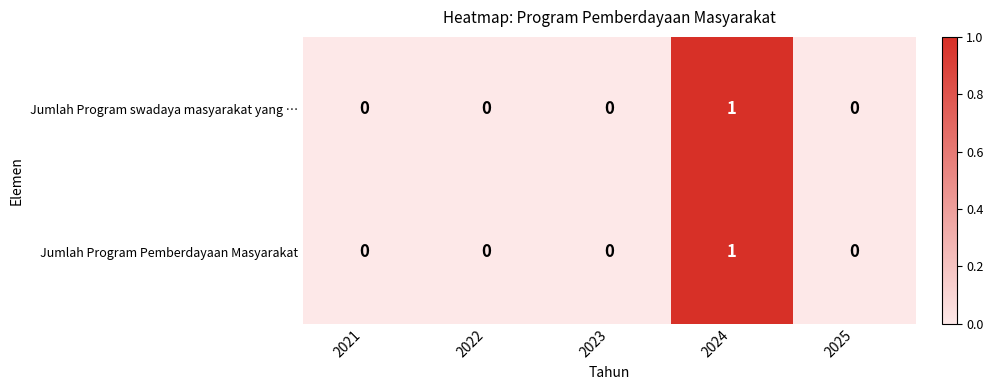

At which category is the sum across all series the highest?

2024